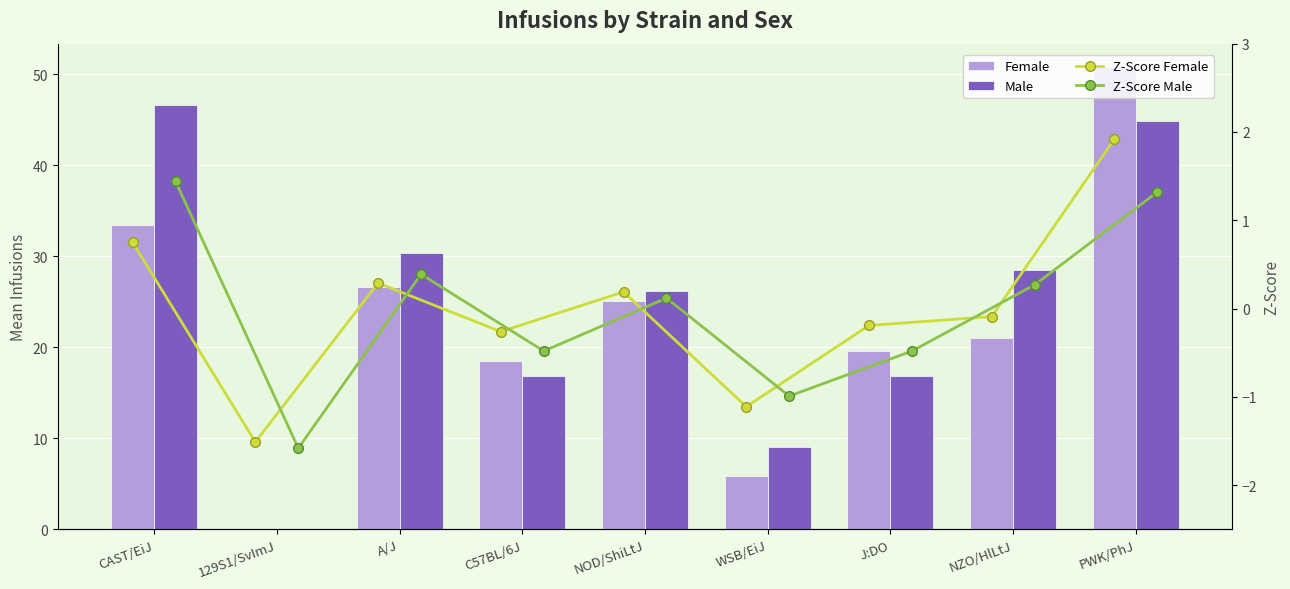

What is the label of the 2nd bar from the right?

NZO/HlLtJ